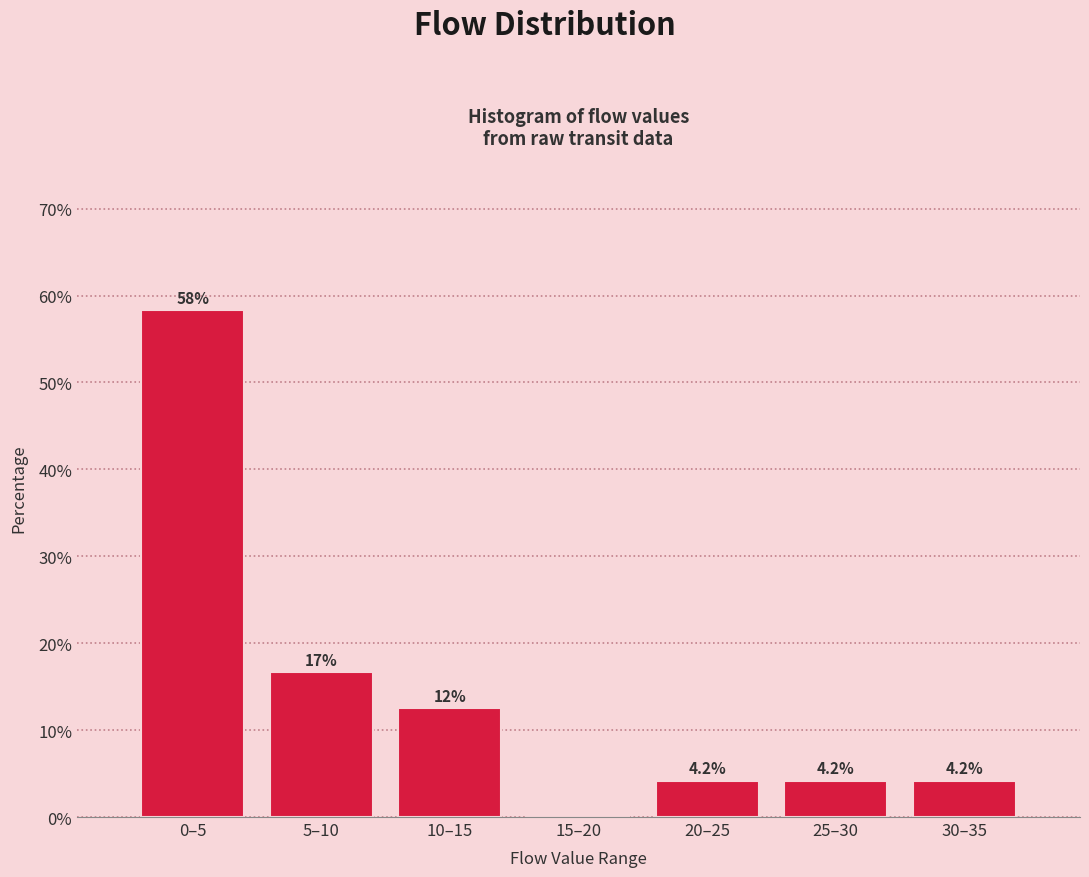

Reading left to right, list all the values displayed in this chart.

0–5=58.3	5–10=16.7	10–15=12.5	15–20=0.0	20–25=4.2	25–30=4.2	30–35=4.2